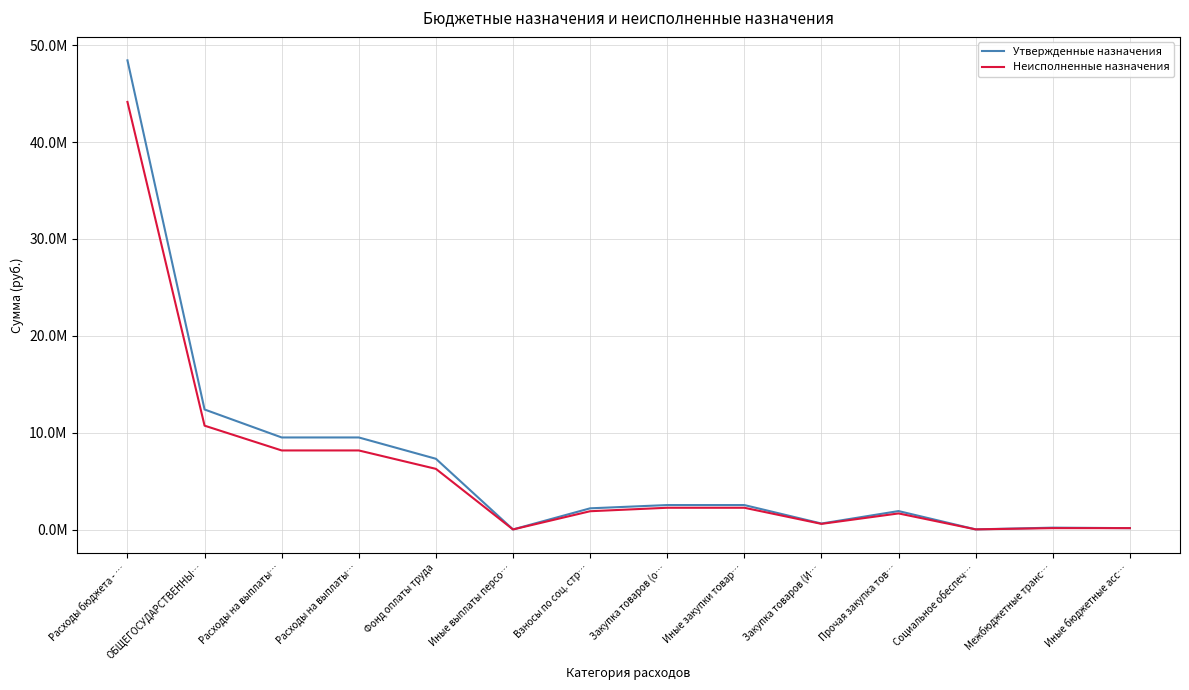

What are all the series names shown in the legend?

Утвержденные назначения, Неисполненные назначения